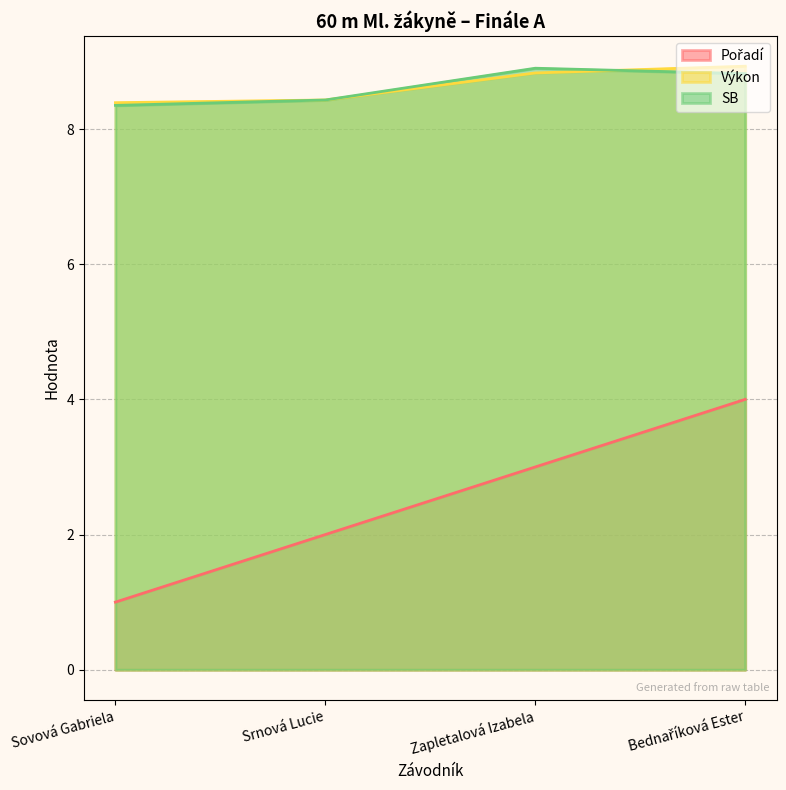

Reading left to right, list all the values displayed in this chart.

Pořadí: 1.0	2.0	3.0	4.0
Výkon: 8.4	8.4	8.8	8.9
SB: 8.3	8.4	8.9	8.8